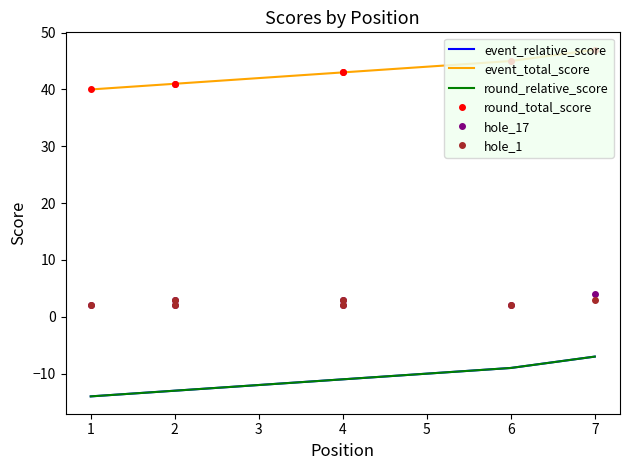

How many series are shown in this chart?

6